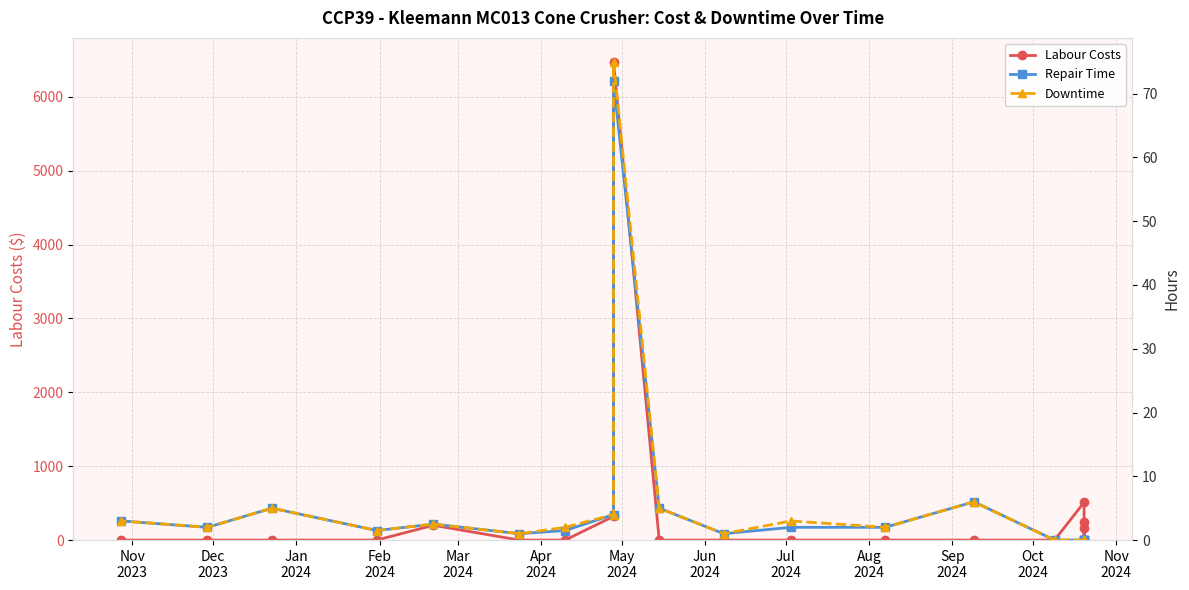

After their last crossing, which series has the higher values: Downtime or Labour Costs?

Downtime